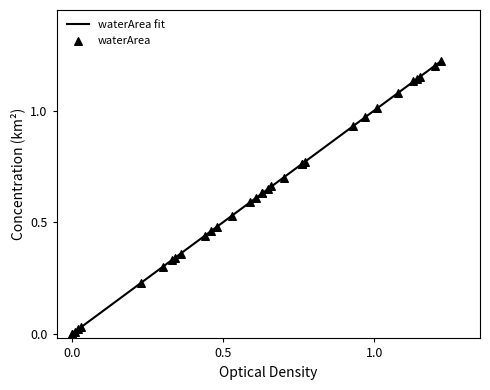

Which has a higher value, 0.61 or 0.76?

0.76